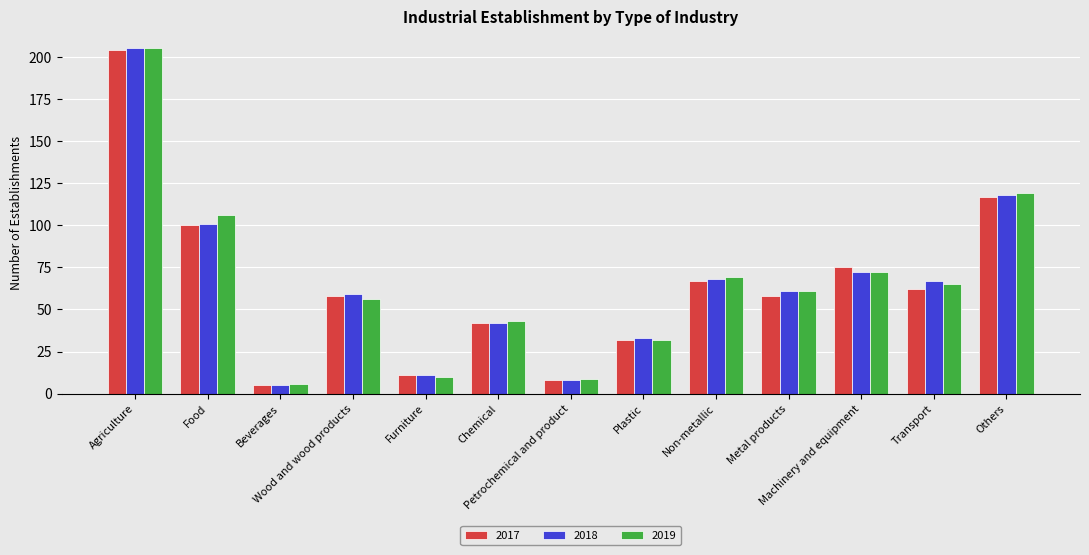

What is the greatest value displayed?

205